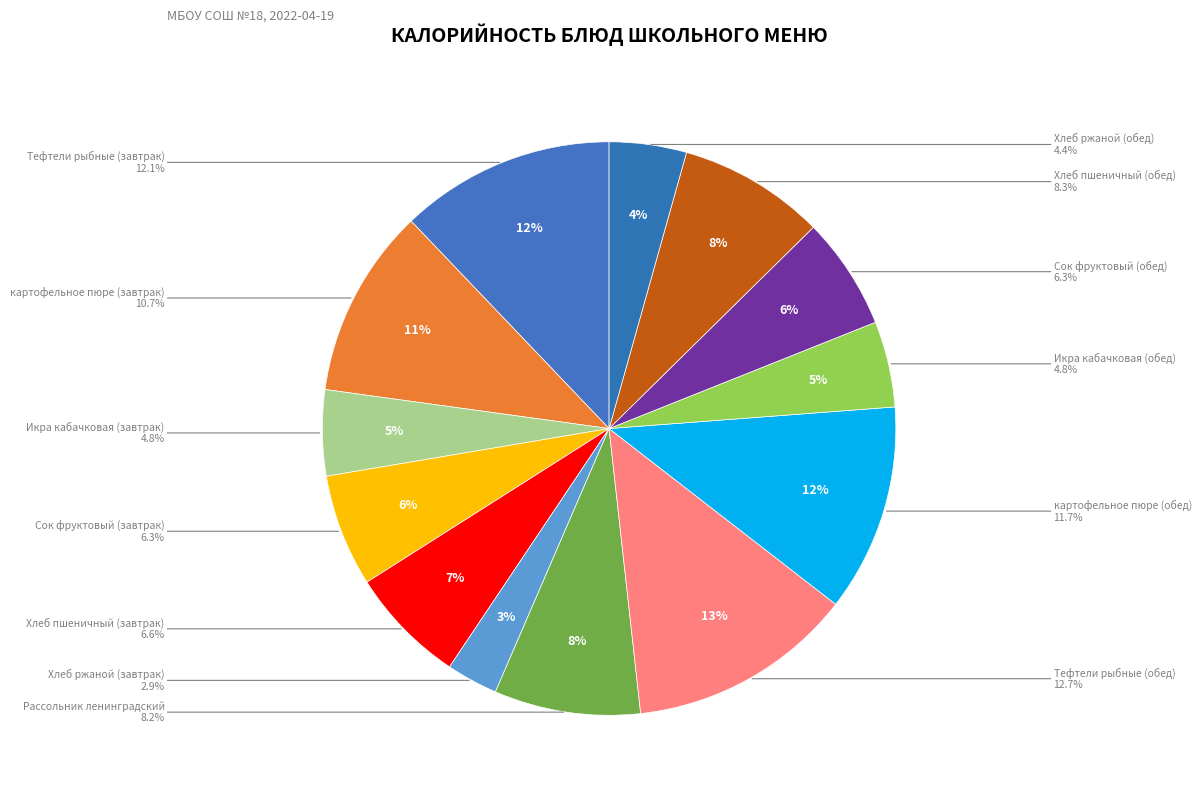

Combined, do Икра кабачковая (завтрак) and Хлеб пшеничный (обед) account for over 50%?

No